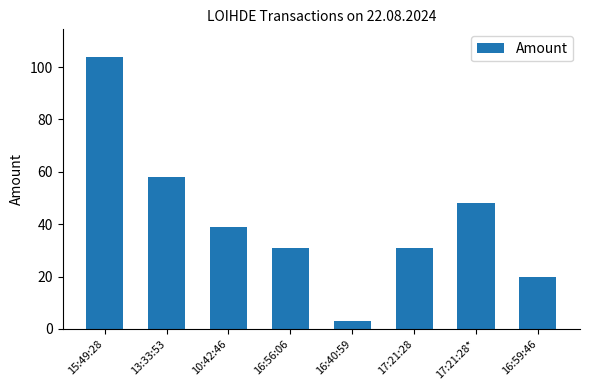

How many data points are less than 39?

4